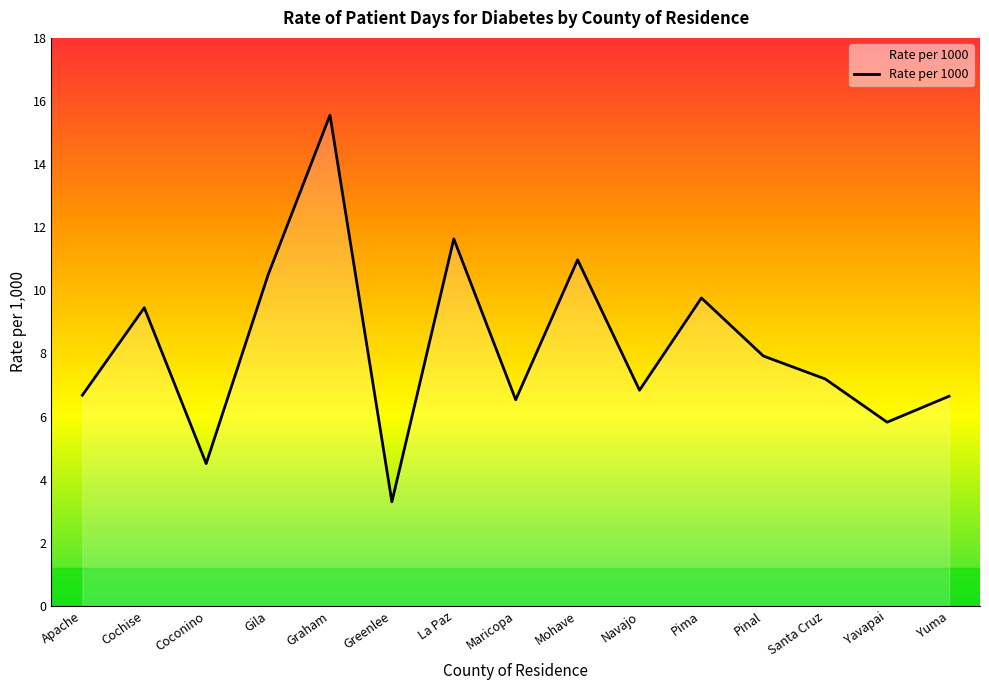

True or false: there are more than 2 points higher than both neighbors.

True